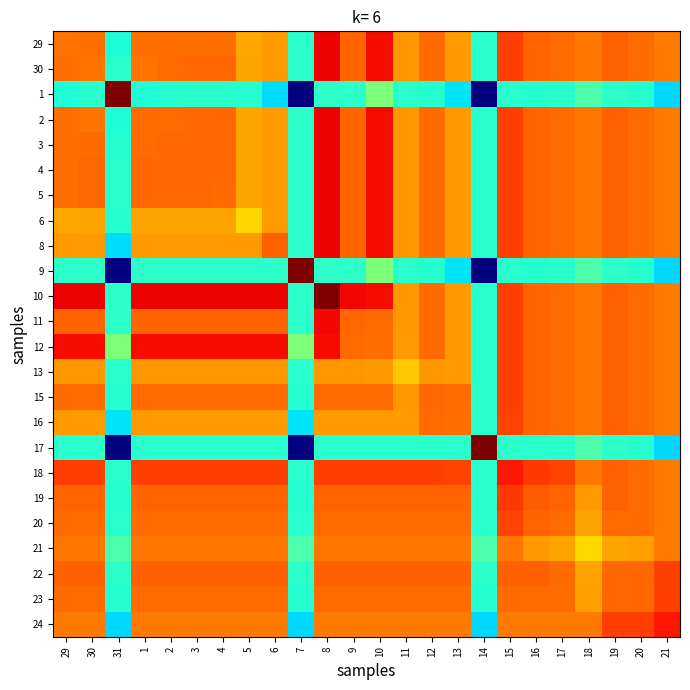

How many series are shown in this chart?

24